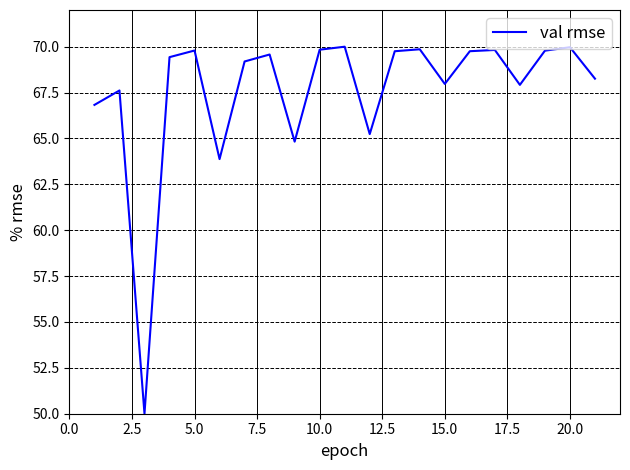

What is the difference between the maximum and minimum values?

20.0